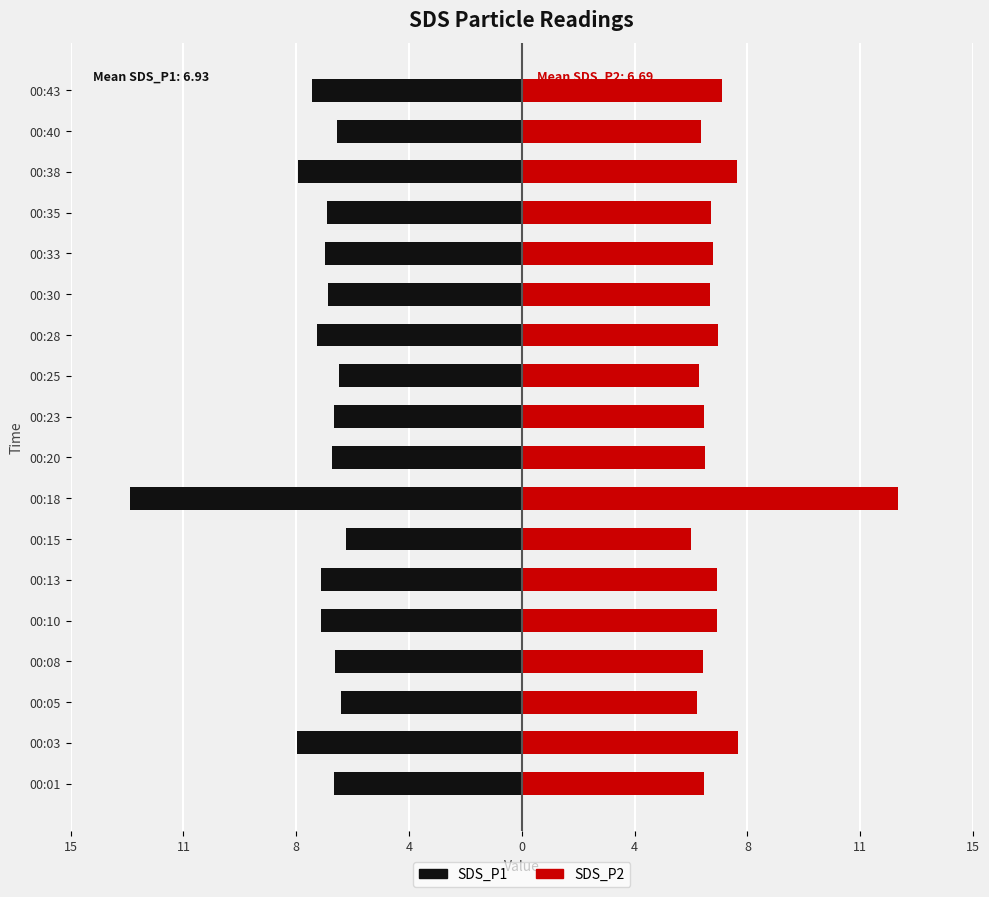

What is the difference between the second highest and second lowest values in the SDS_P1 series?

1.5